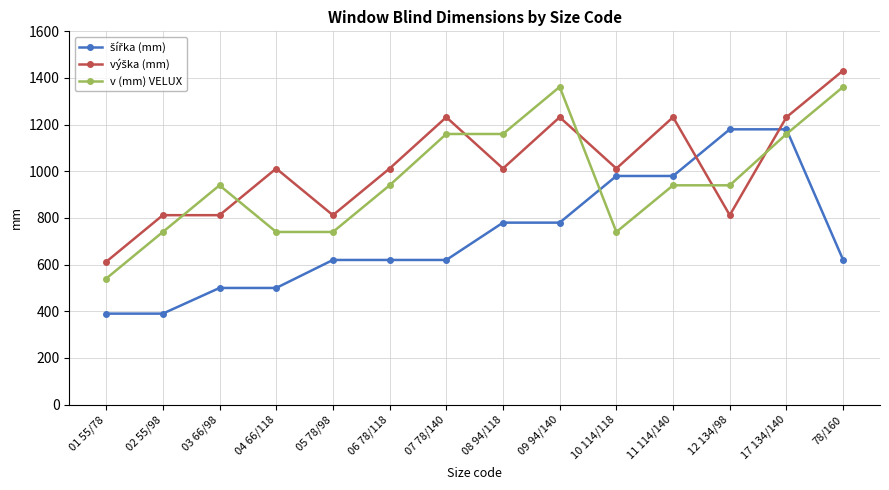

At which category is the sum across all series the highest?

17 134/140